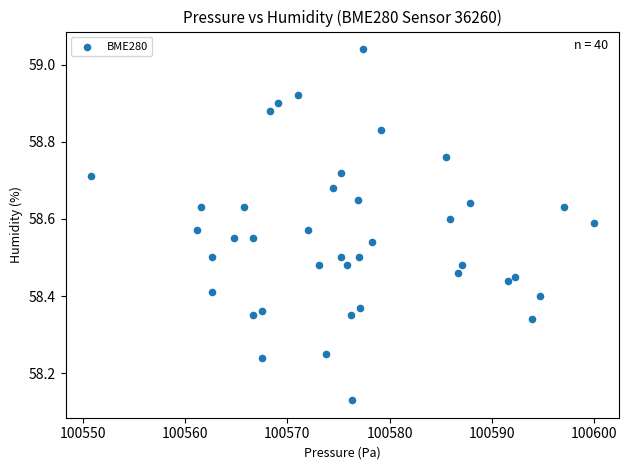

What is the range of X values (max minus min)?

49.2